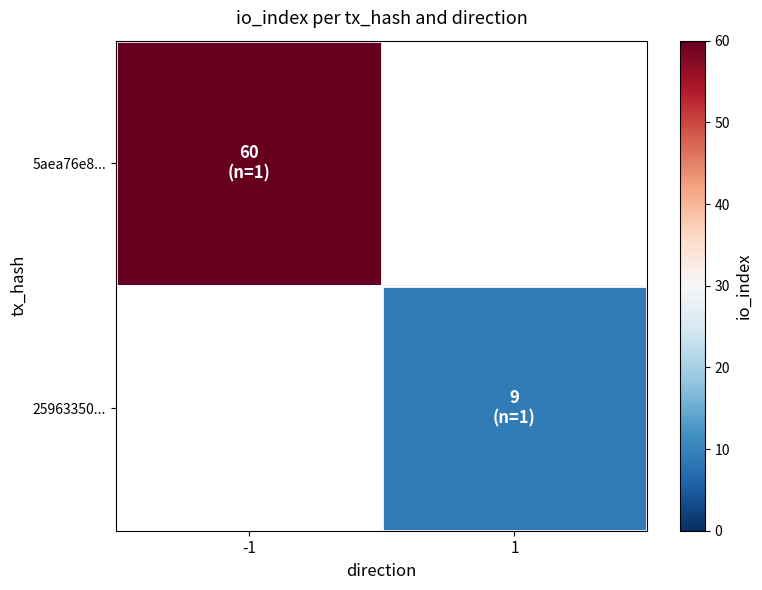

Rank the series by their average value, from highest to lowest.

5aea76e8..., 25963350...